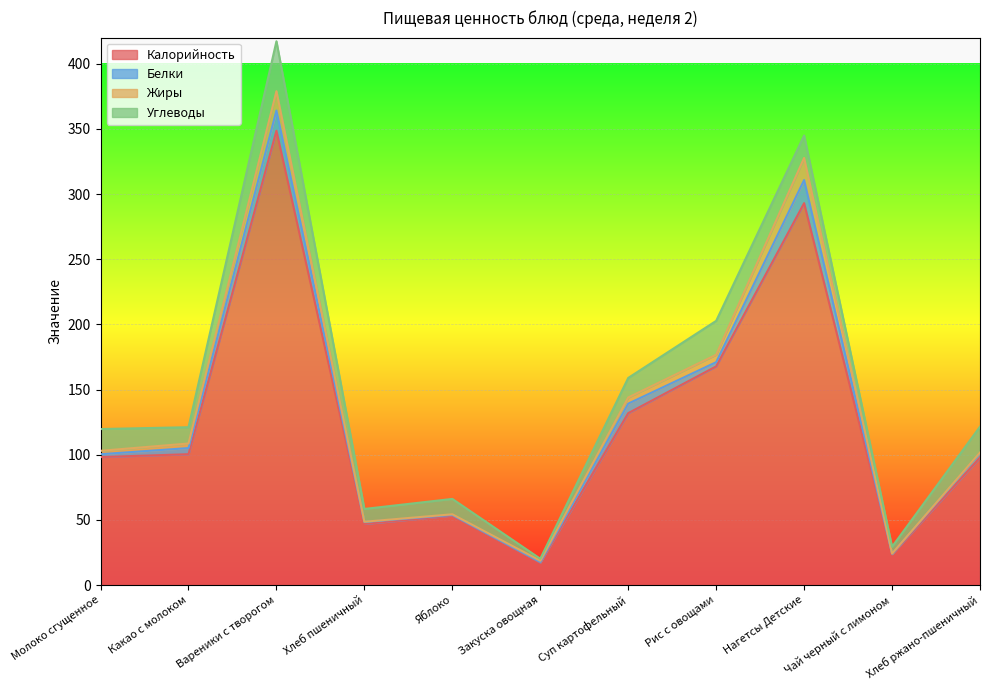

What is the label of the 9th point from the right?

Вареники с творогом